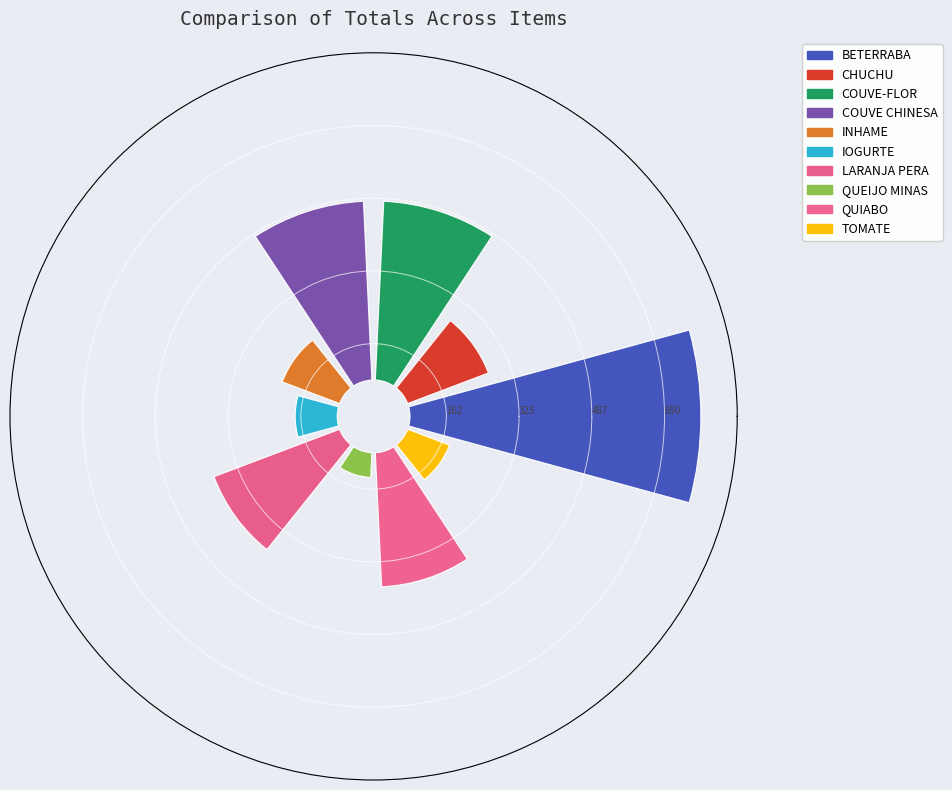

To the nearest percent, what portion does IOGURTE represent?

4%